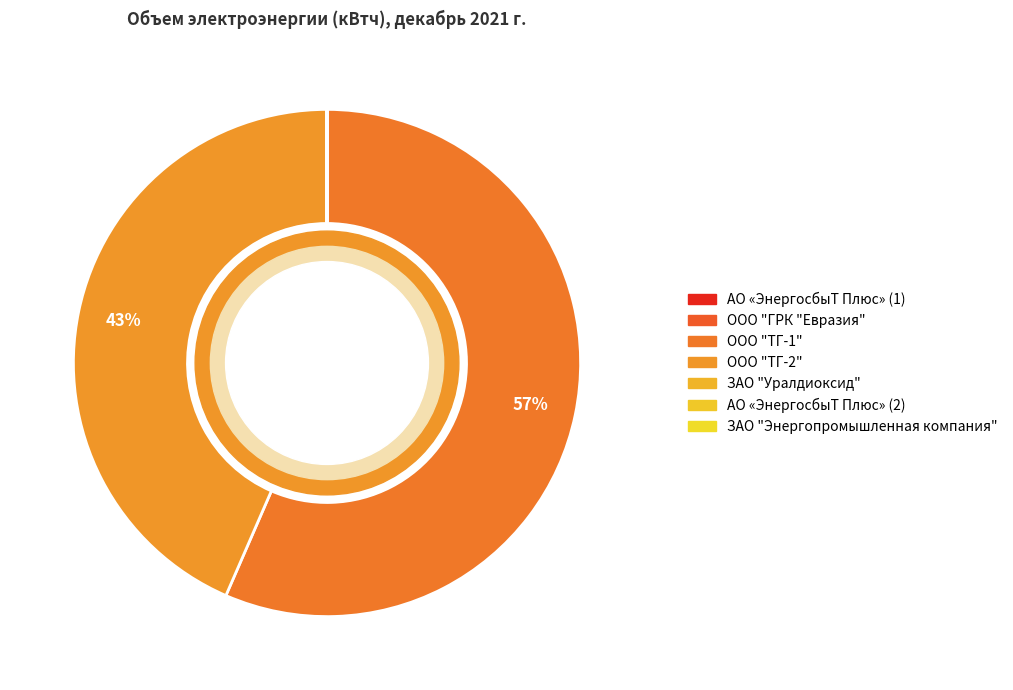

True or false: АО «ЭнергосбыТ Плюс» (2) accounts for 14% of the total.

False